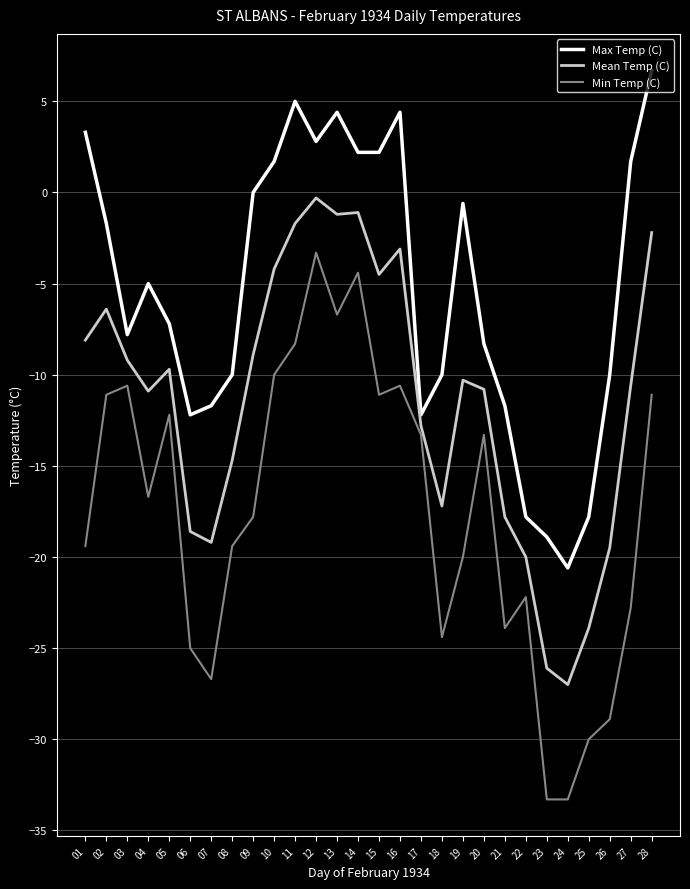

Which series has the largest range (max minus min)?

Min Temp (C)